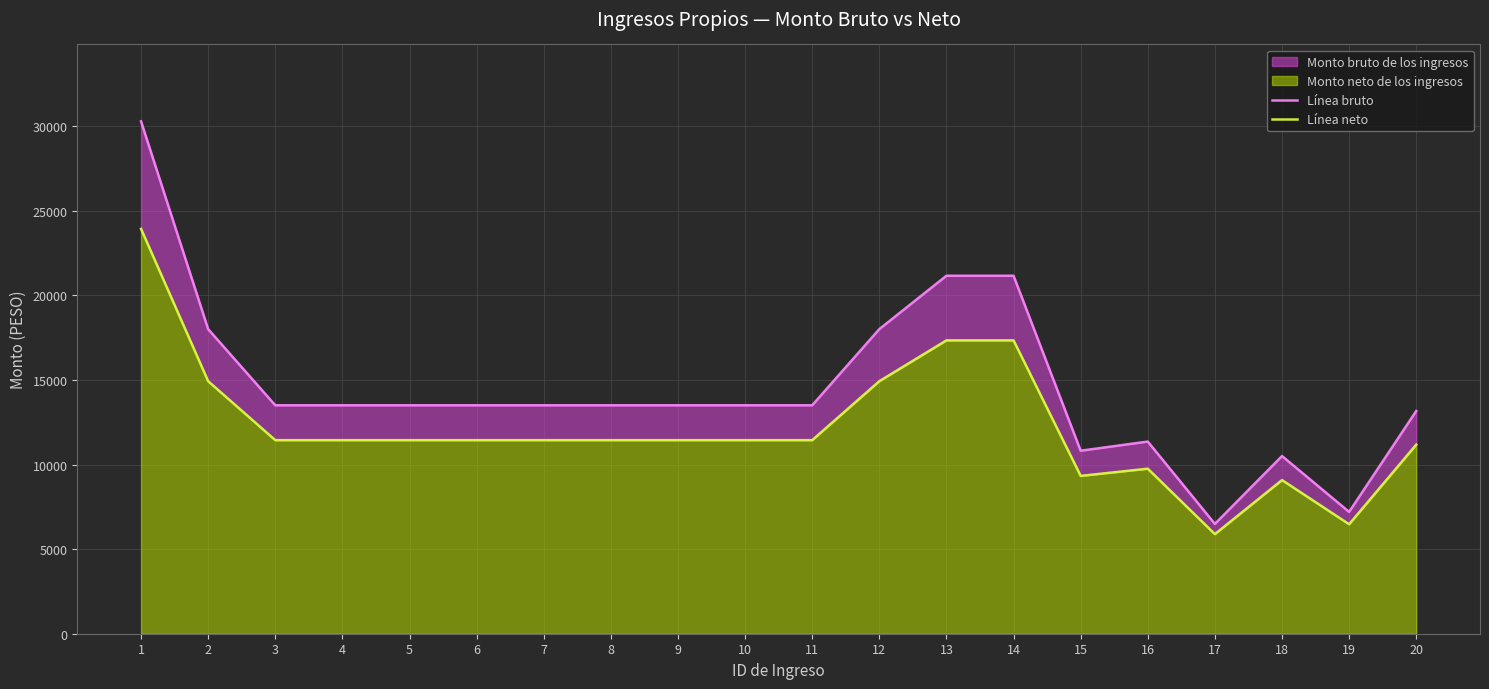

True or false: Línea neto and Línea bruto intersect in this chart.

False